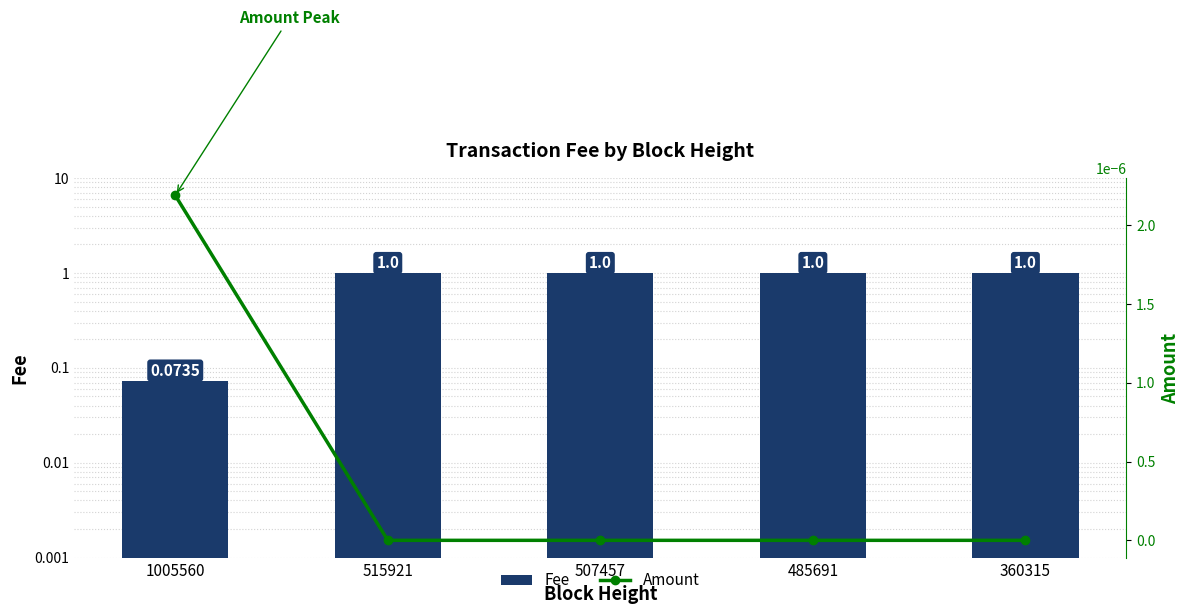

At 1005560, list the series in order from largest to smallest.

Fee, Amount